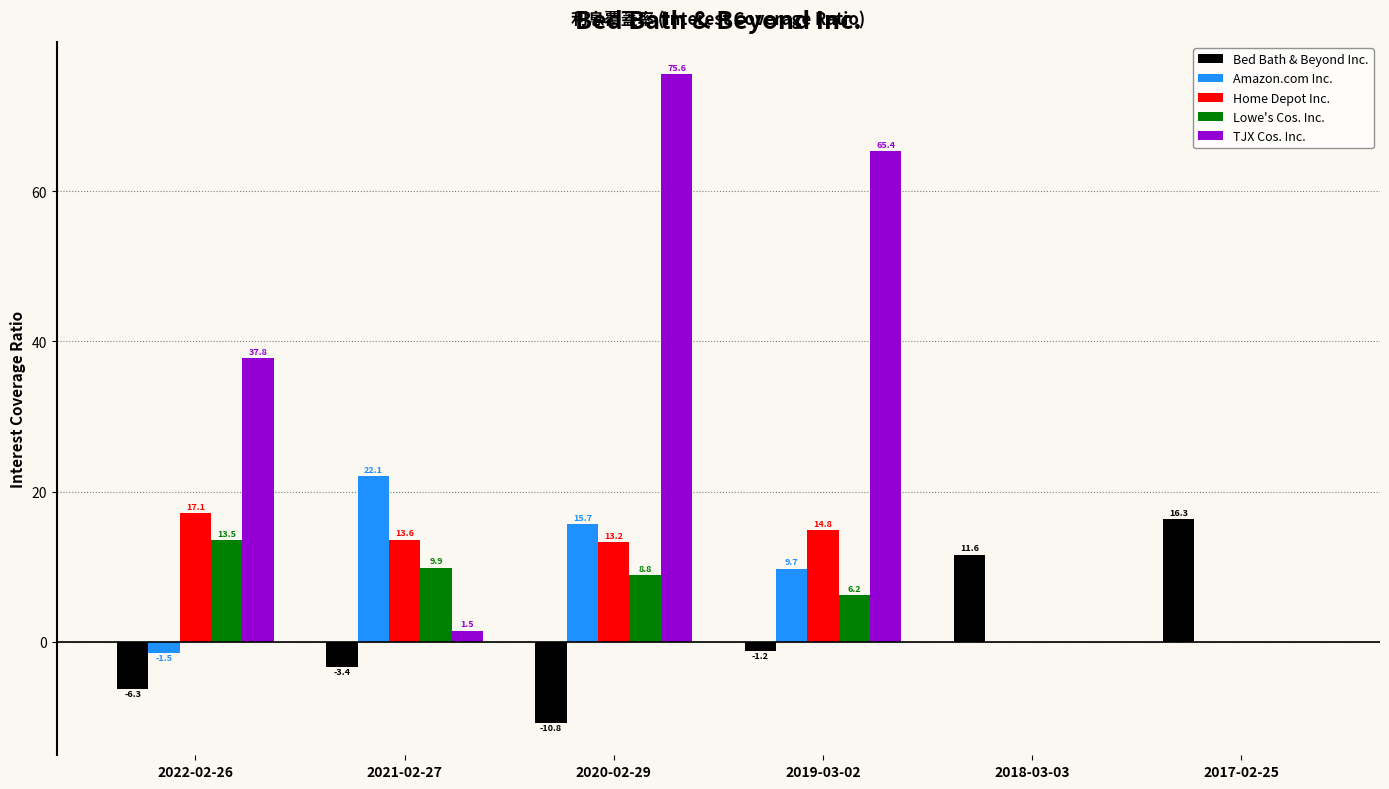

Between 2021-02-27 and 2018-03-03, which series saw the biggest shift?

Amazon.com Inc.